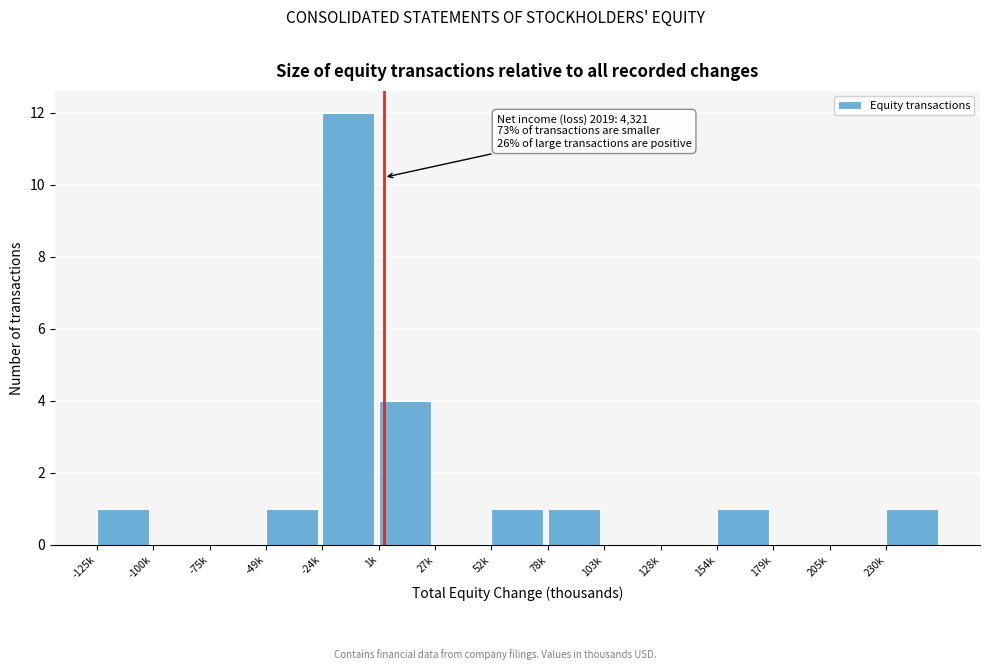

Reading left to right, transcribe all the data shown in this chart.

-125k=1	-100k=0	-75k=0	-49k=1	-24k=12	1k=4	27k=0	52k=1	78k=1	103k=0	128k=0	154k=1	179k=0	205k=0	230k=1